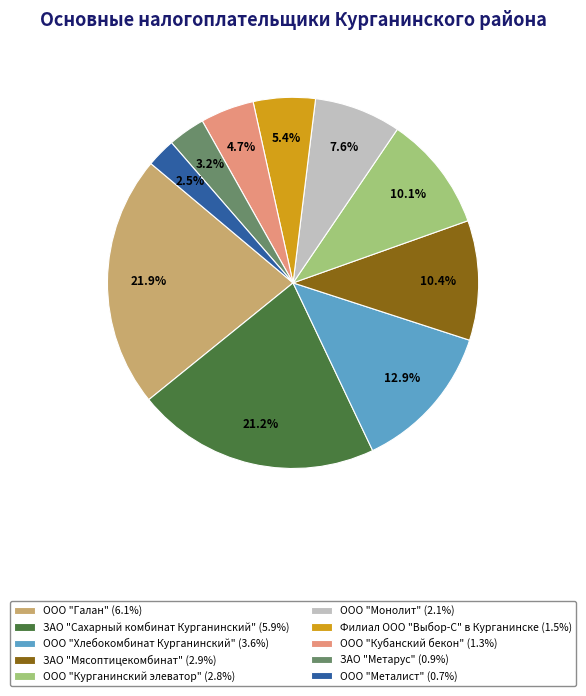

What is the ratio of the value at ООО "Хлебокомбинат Курганинский" to the value at Филиал ООО "Выбор-С" в Курганинске?

2.4